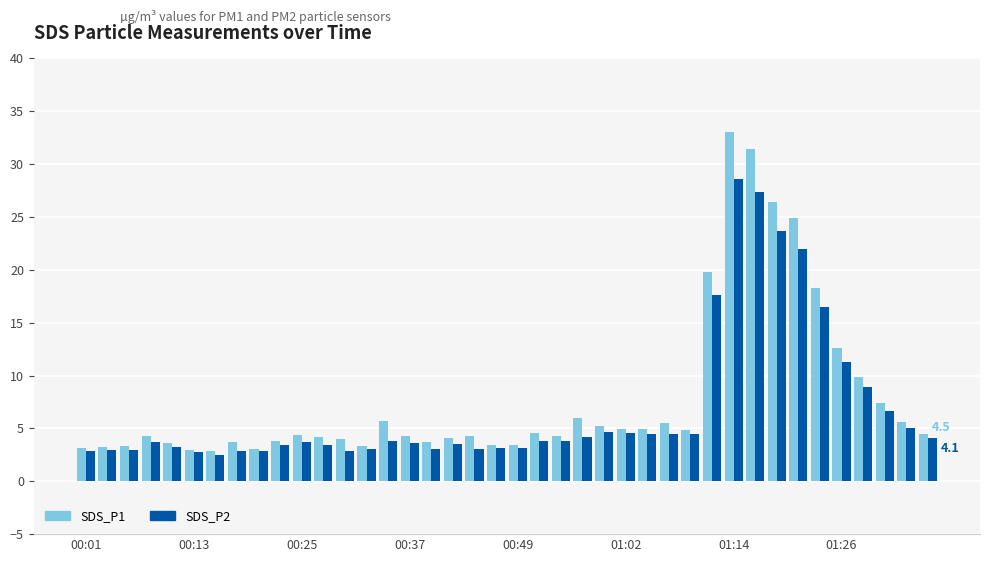

What are all the series names shown in the legend?

SDS_P1, SDS_P2